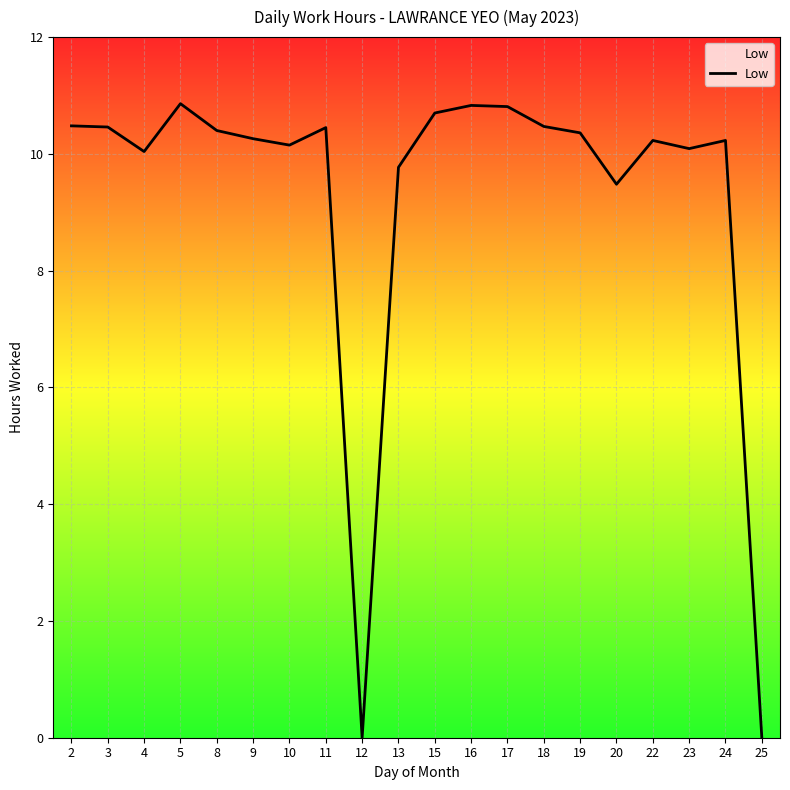

What is the approximate value at 5?

10.9